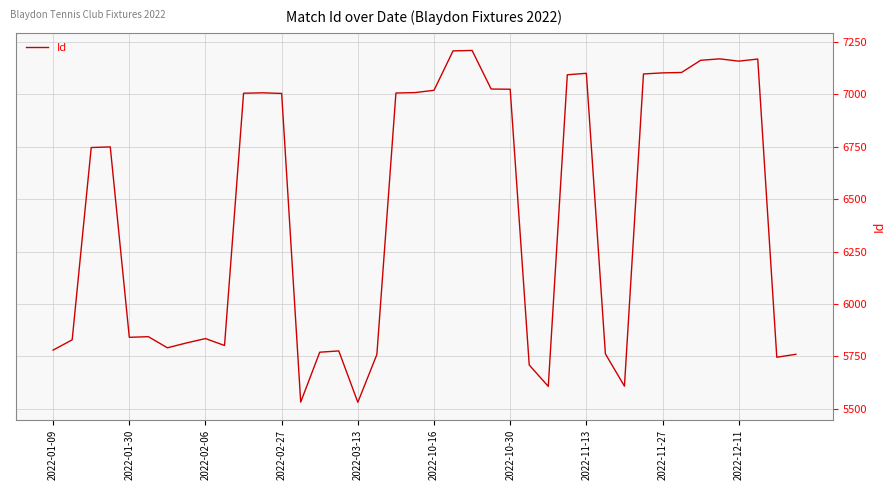

What is the smallest value displayed?

5531